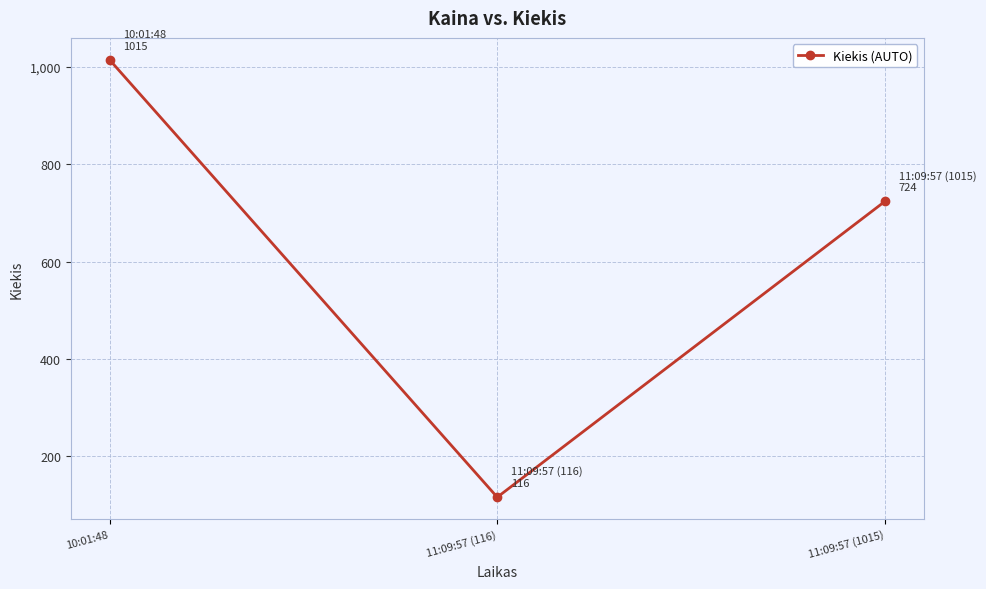

What is the minimum value shown in the chart?

116